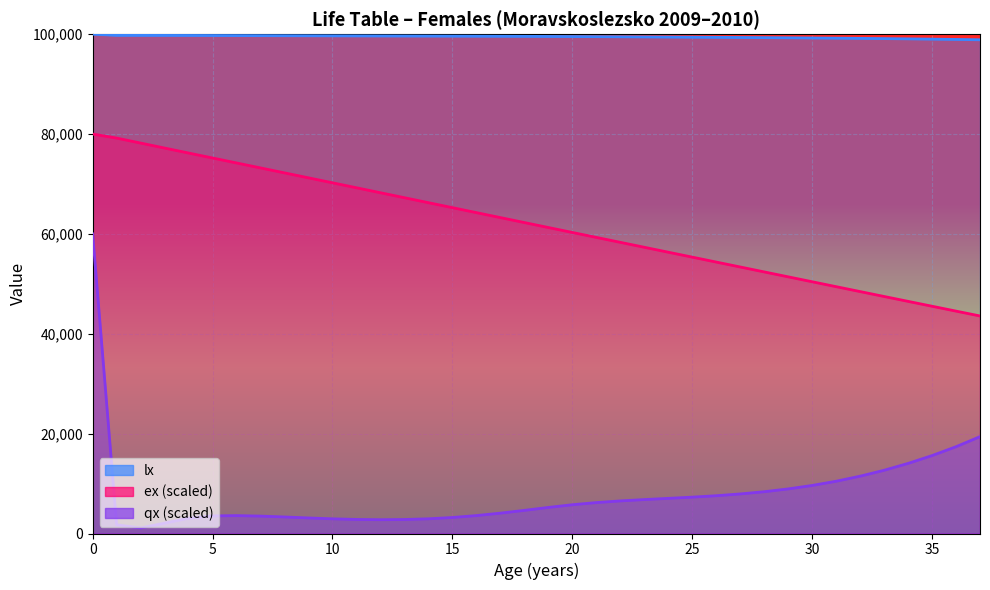

At 31, list the series in order from largest to smallest.

lx, ex, qx_scaled